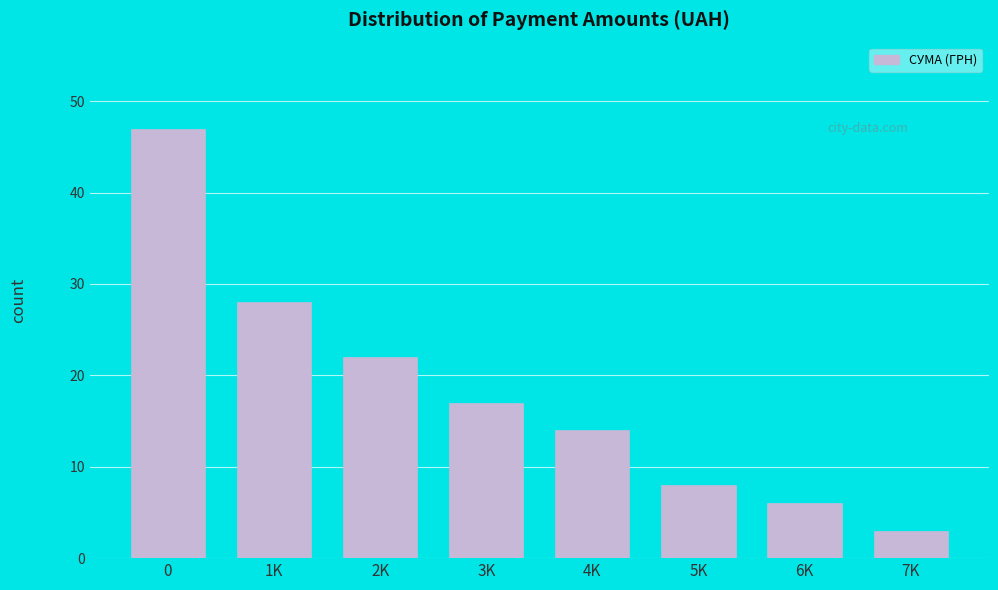

Reading left to right, what are all the values shown in this chart?

0=47	1K=28	2K=22	3K=17	4K=14	5K=8	6K=6	7K=3